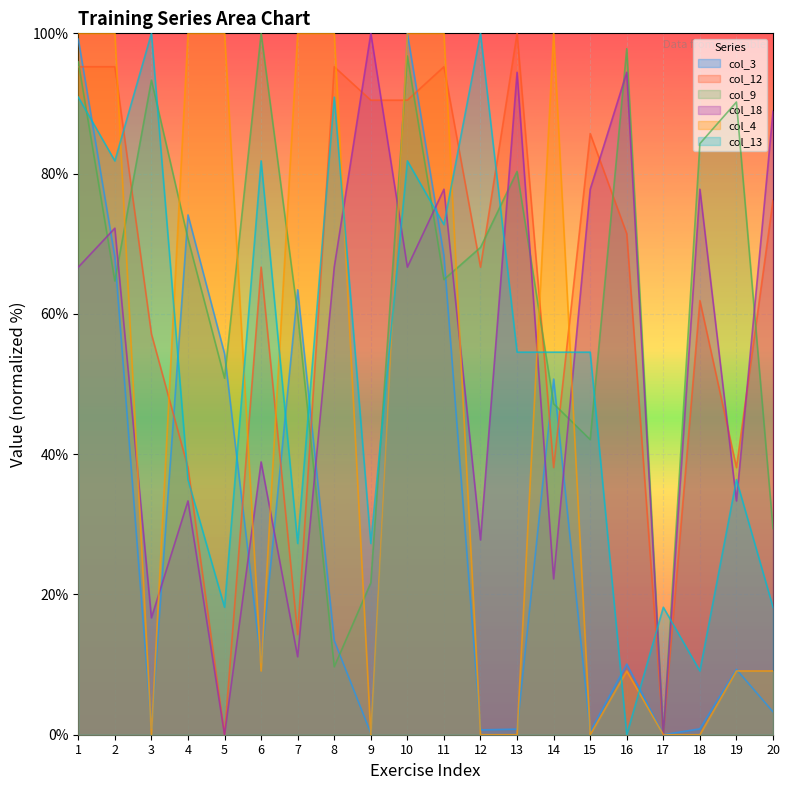

Is the value of col_9 at 20 greater than the value of col_12 at 19?

No